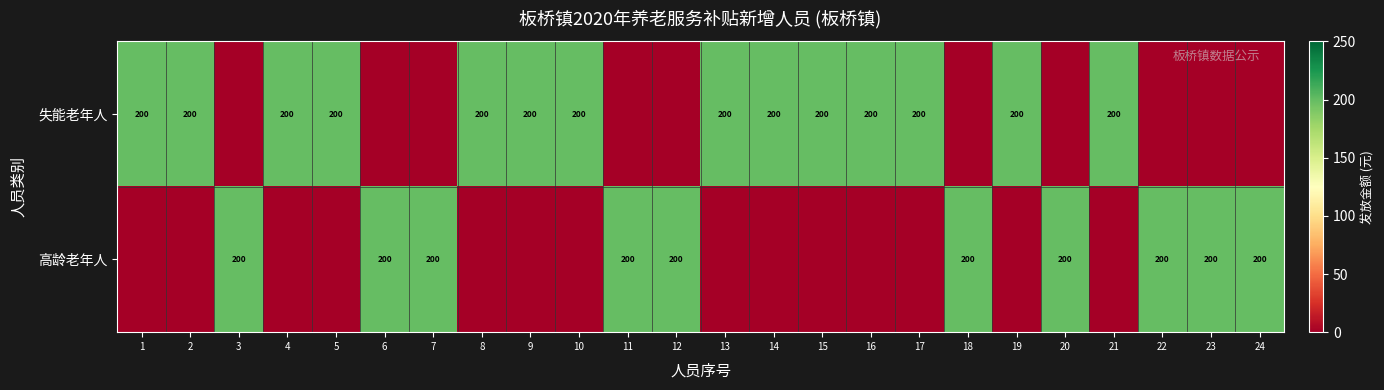

Is it true that 高龄老年人 equals 343 at 20?

False